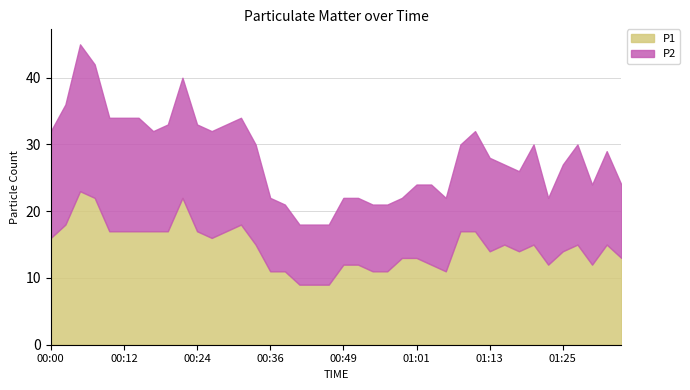

Which series changed the most between 01:18 and 01:35?

P1